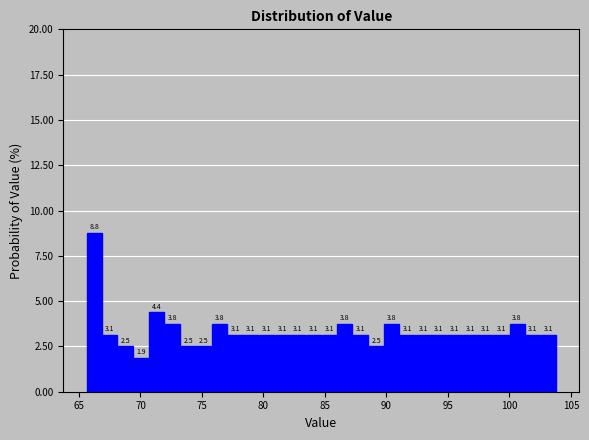

Read against the x-axis, roughly where is the centre of the tallest bar?

66.0